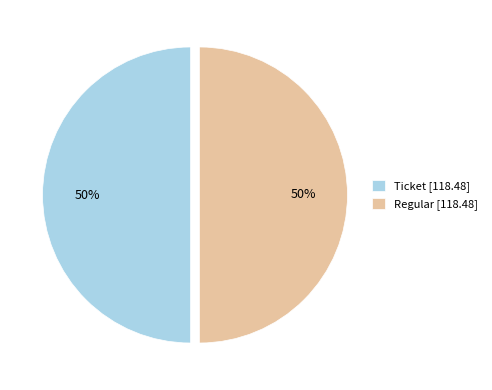

Is it true that Ticket [118.48] is 40% of the pie?

False